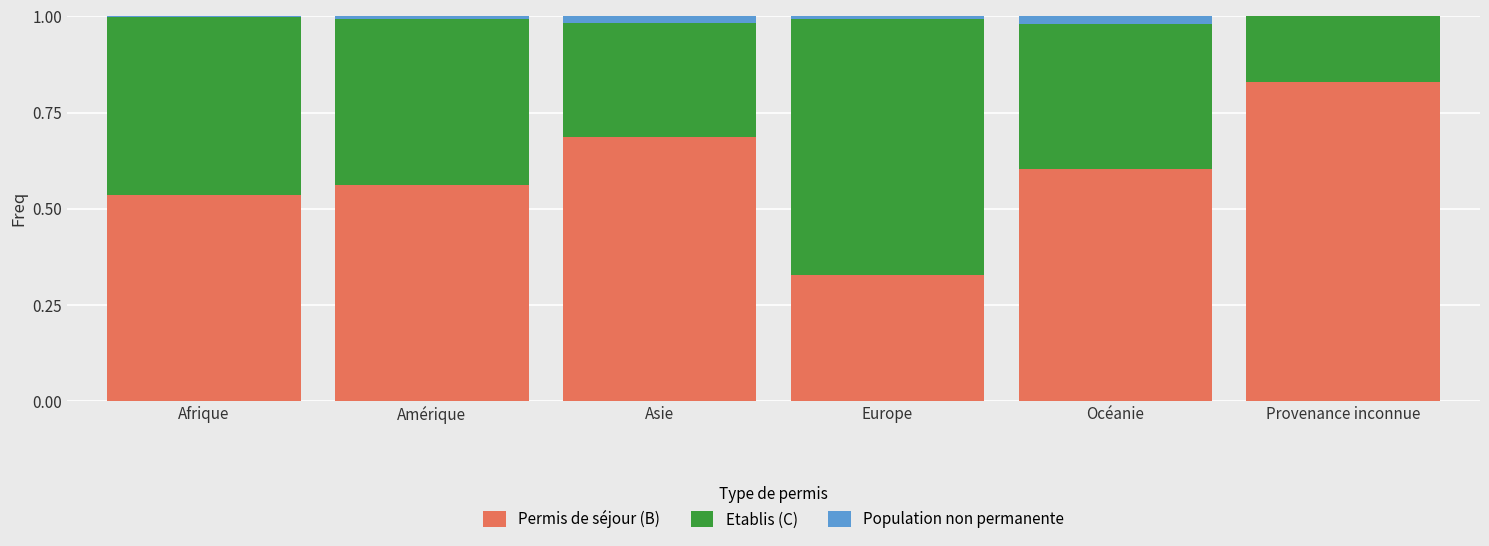

Is it true that Permis de séjour (B) equals 1.0 at Océanie?

False